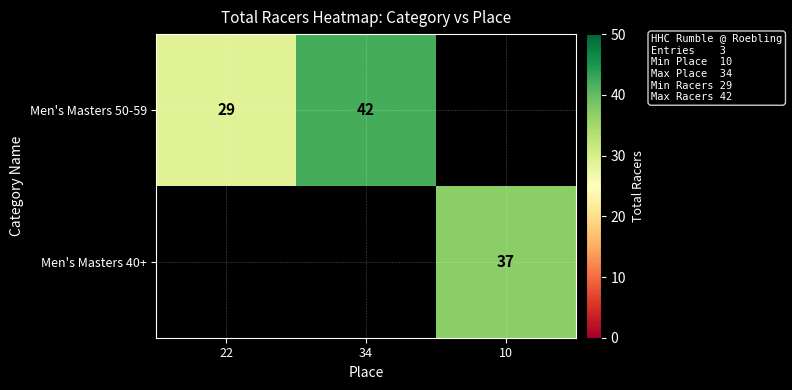

What is the difference between the highest and lowest values at 10?

37